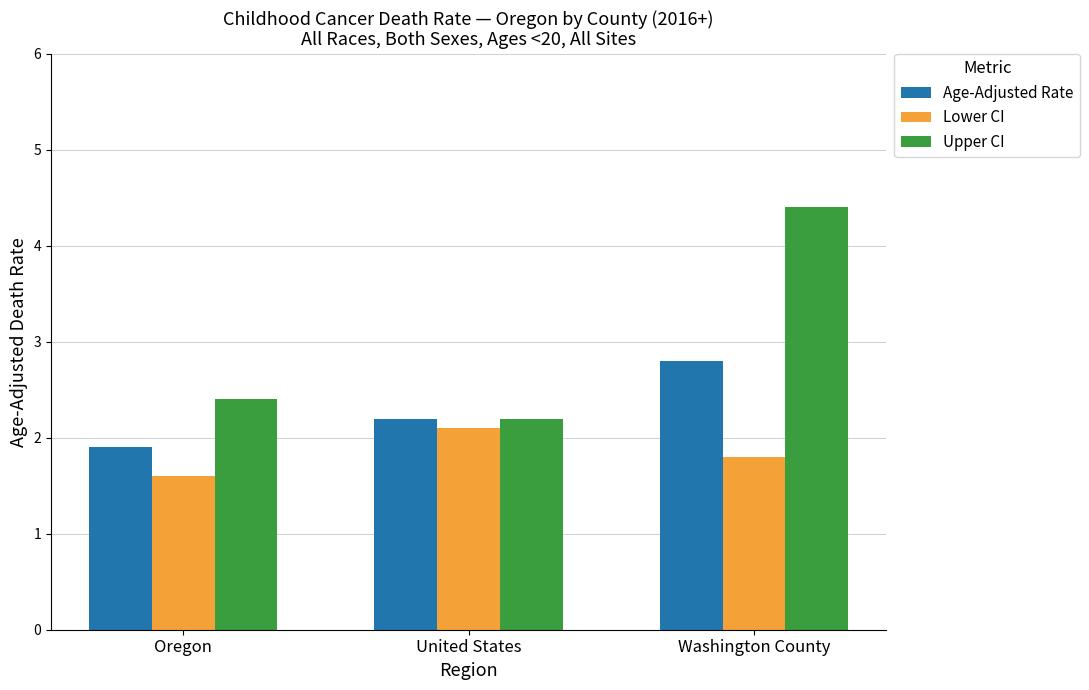

What is the label of the 1st bar from the left?

Oregon